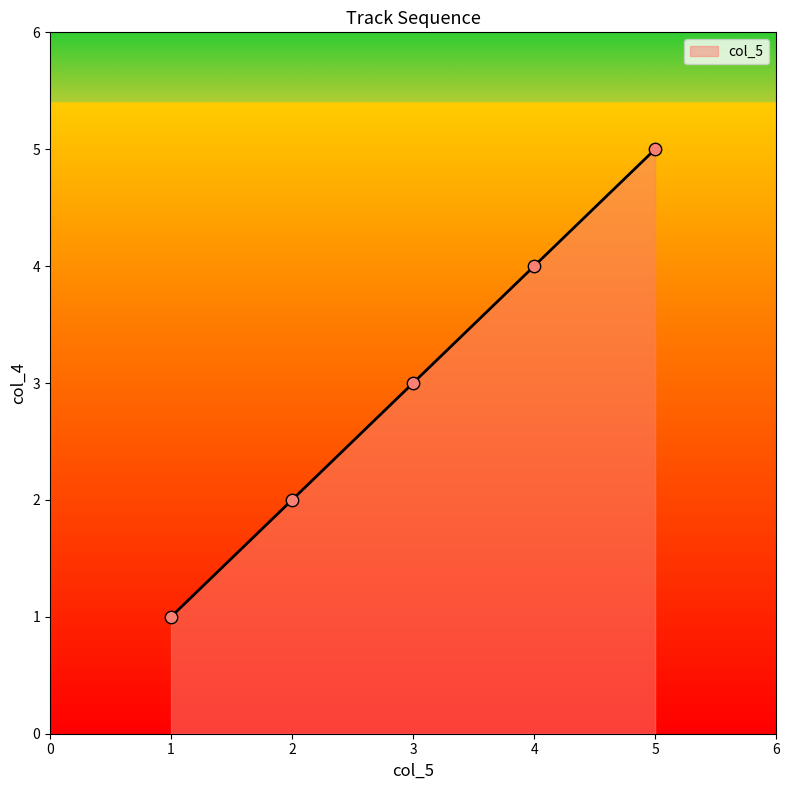

Approximately how many times larger is the value at 3 compared to 2?

1.5